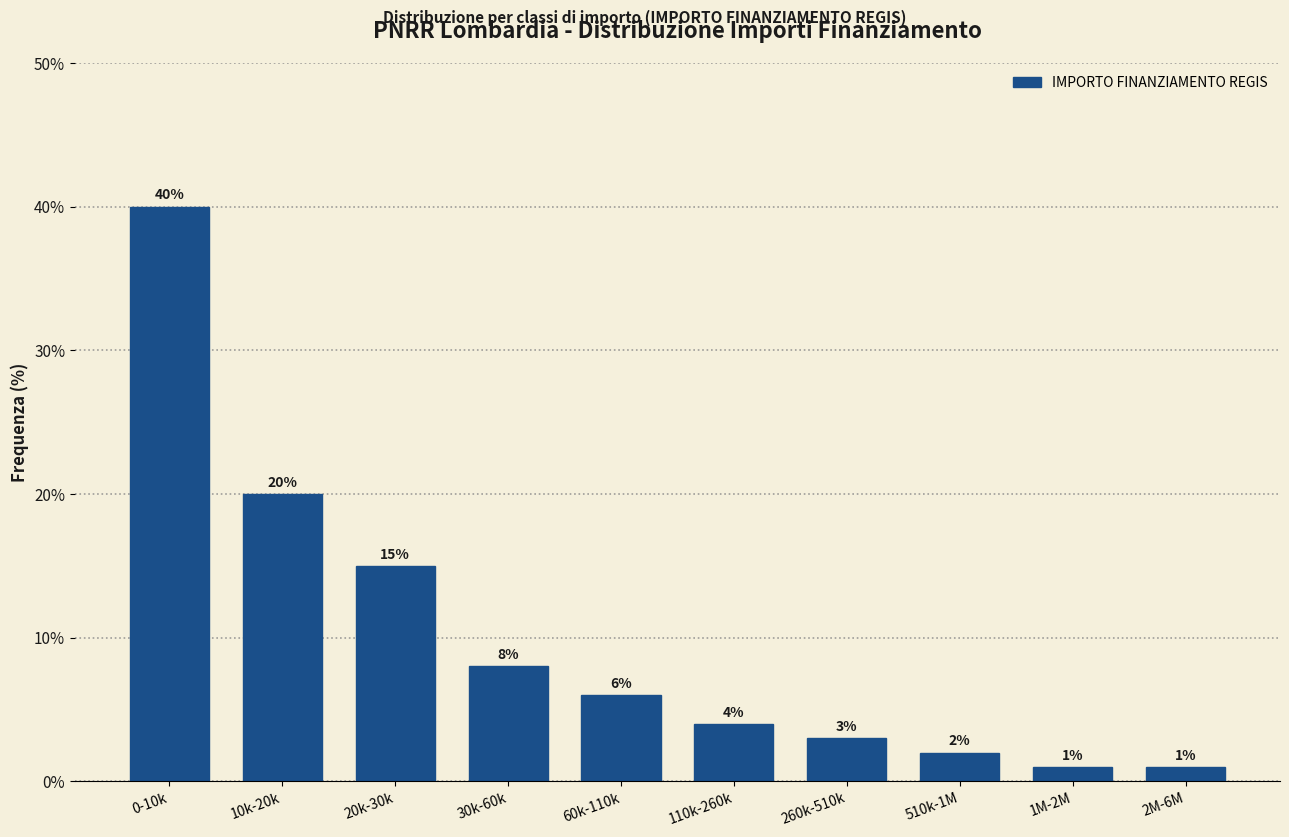

Reading left to right, list all the values displayed in this chart.

40	20	15	8	6	4	3	2	1	1